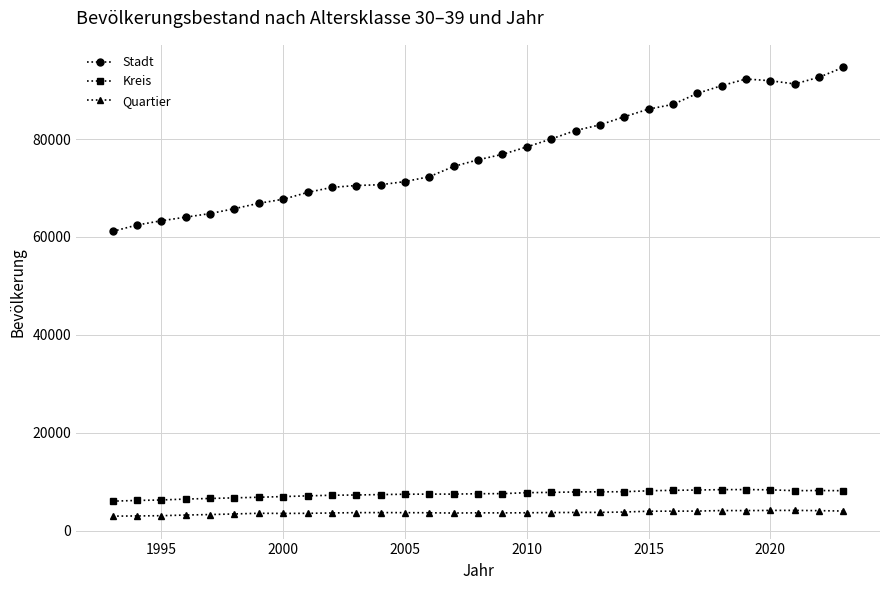

Rank the series by their maximum value, from lowest to highest.

Quartier, Kreis, Stadt